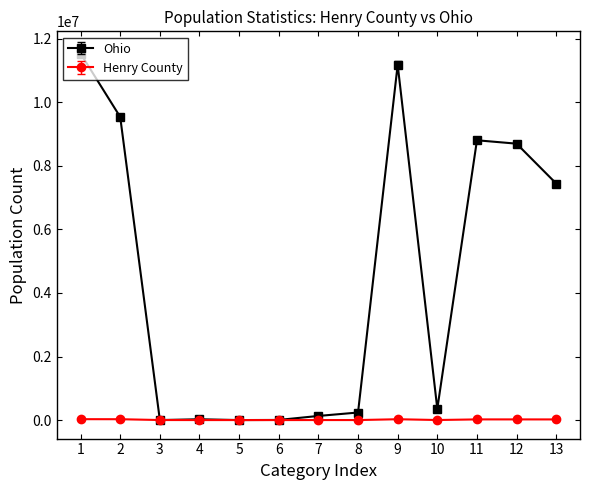

What are all the series names shown in the legend?

Ohio, Henry County